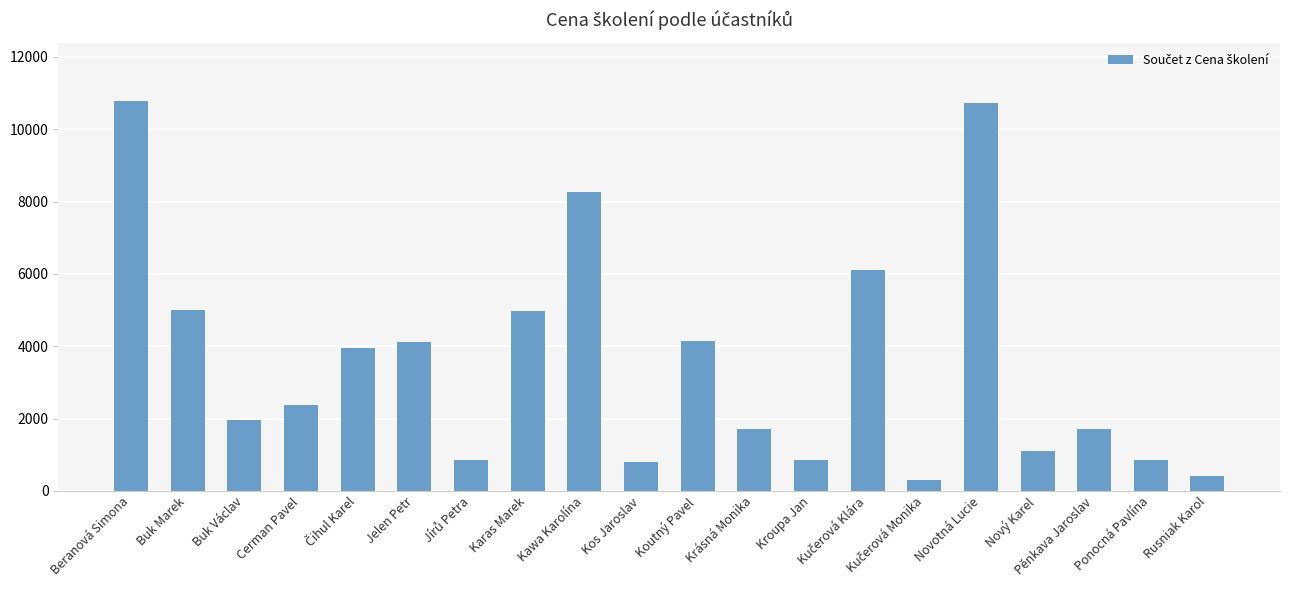

Count the number of data series in this chart.

1